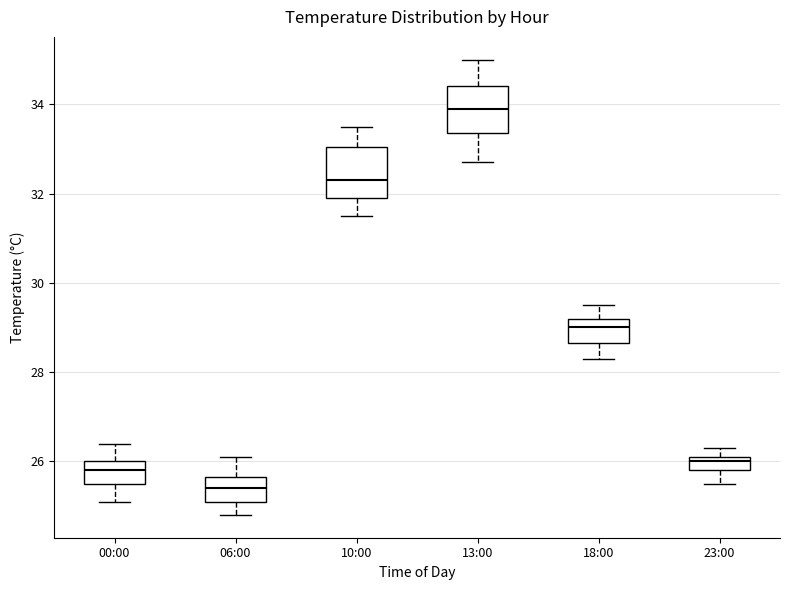

Reading left to right, read every box against the y-axis: the position of its median line, the range the box covers, and the ends of its whiskers. The values are not printed on the chart, so give them approximately, as read against the axis.

00:00: median 25.8, box 25.6 to 26.0, whiskers 25.2 to 26.4
06:00: median 25.4, box 25.2 to 25.6, whiskers 24.8 to 26.2
10:00: median 32.4, box 32.0 to 33.0, whiskers 31.6 to 33.6
13:00: median 34.0, box 33.4 to 34.4, whiskers 32.8 to 35.0
18:00: median 29.0, box 28.6 to 29.2, whiskers 28.4 to 29.6
23:00: median 26.0, box 25.8 to 26.2, whiskers 25.6 to 26.4